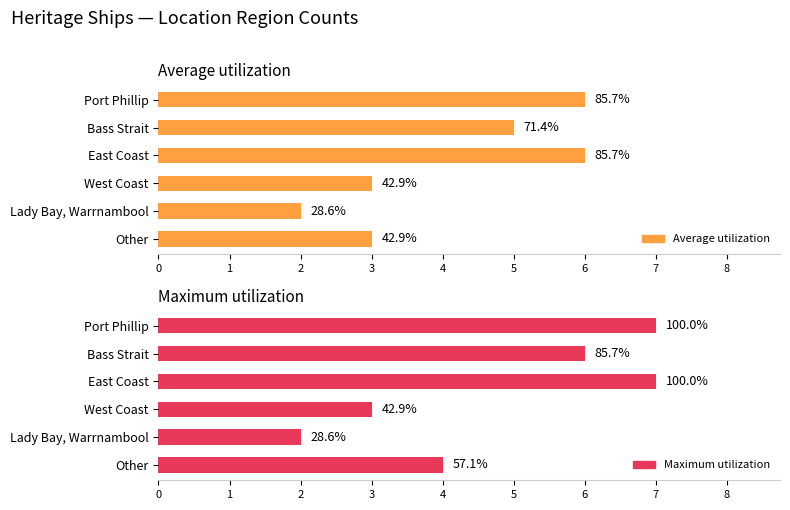

How many distinct data groups are displayed?

2